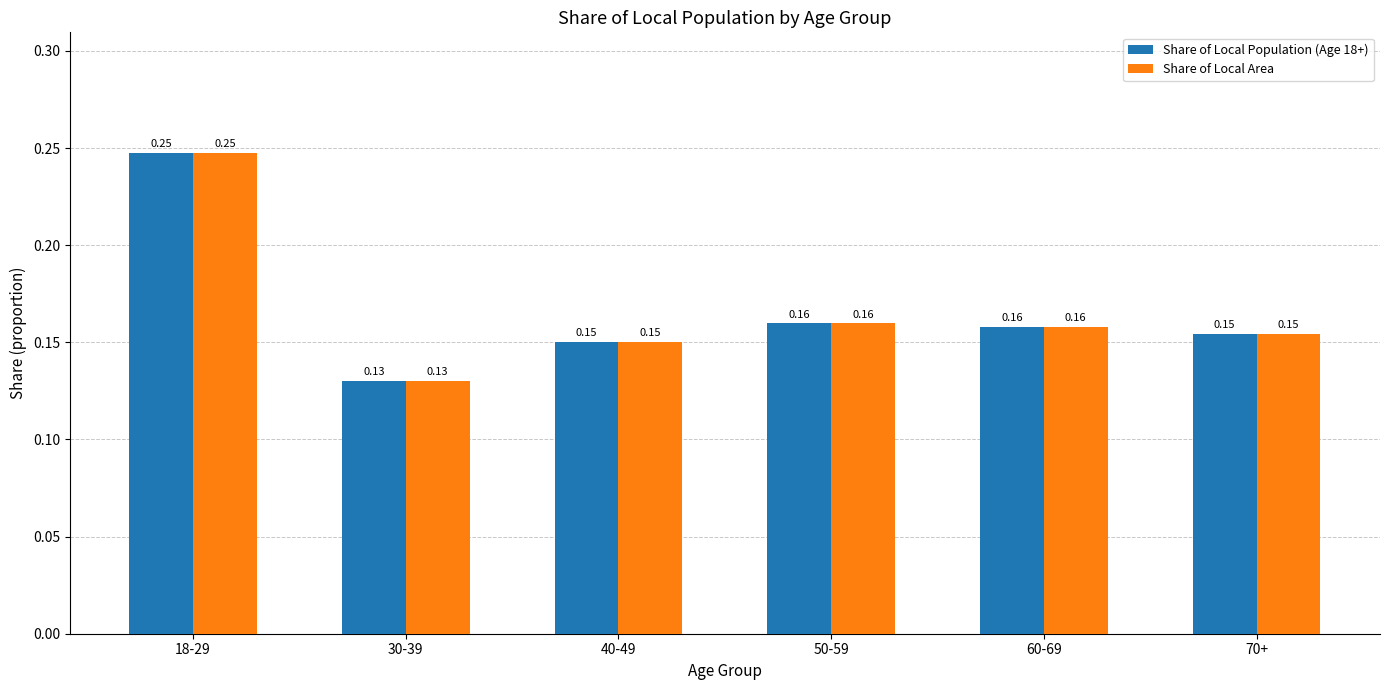

How many bars are there in total?

12